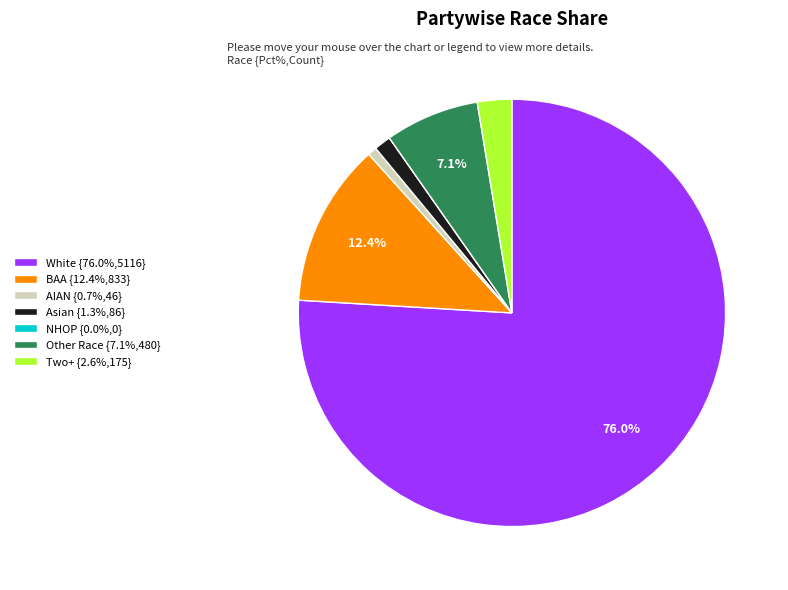

Is there any slice that represents more than half of the pie?

Yes